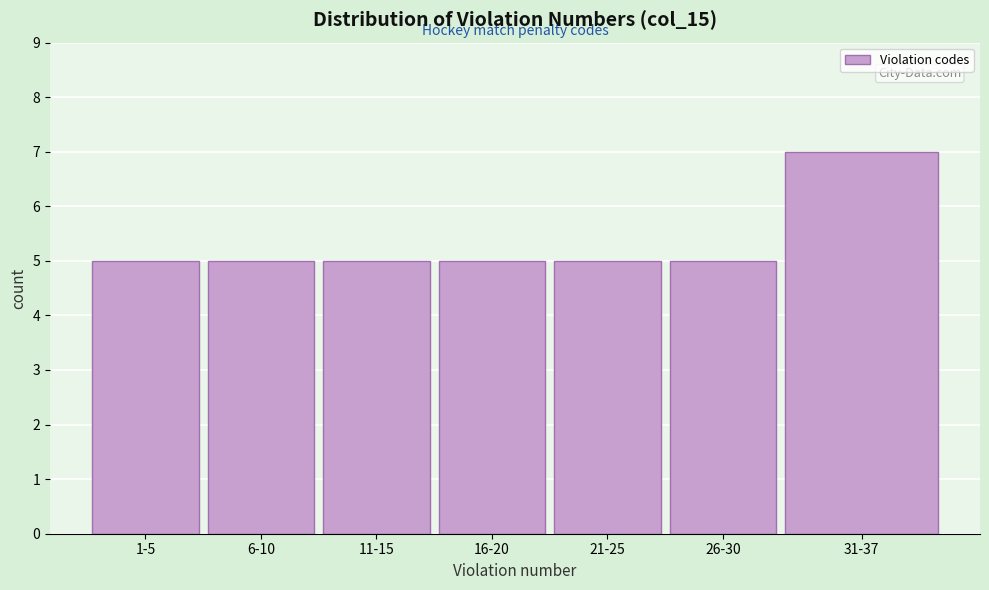

Reading left to right, list all the values displayed in this chart.

1-5=5	6-10=5	11-15=5	16-20=5	21-25=5	26-30=5	31-37=7